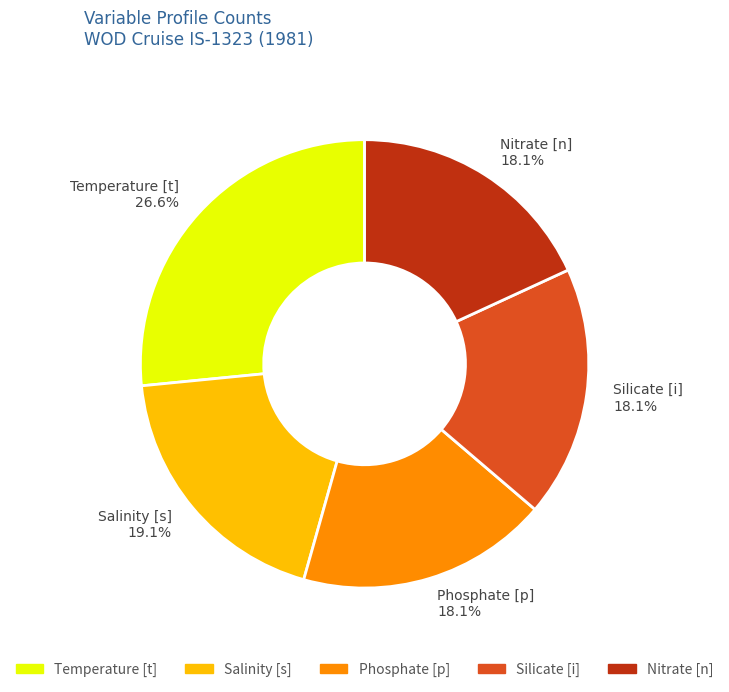

To the nearest percent, what percentage of the pie is Nitrate [n]?

18%